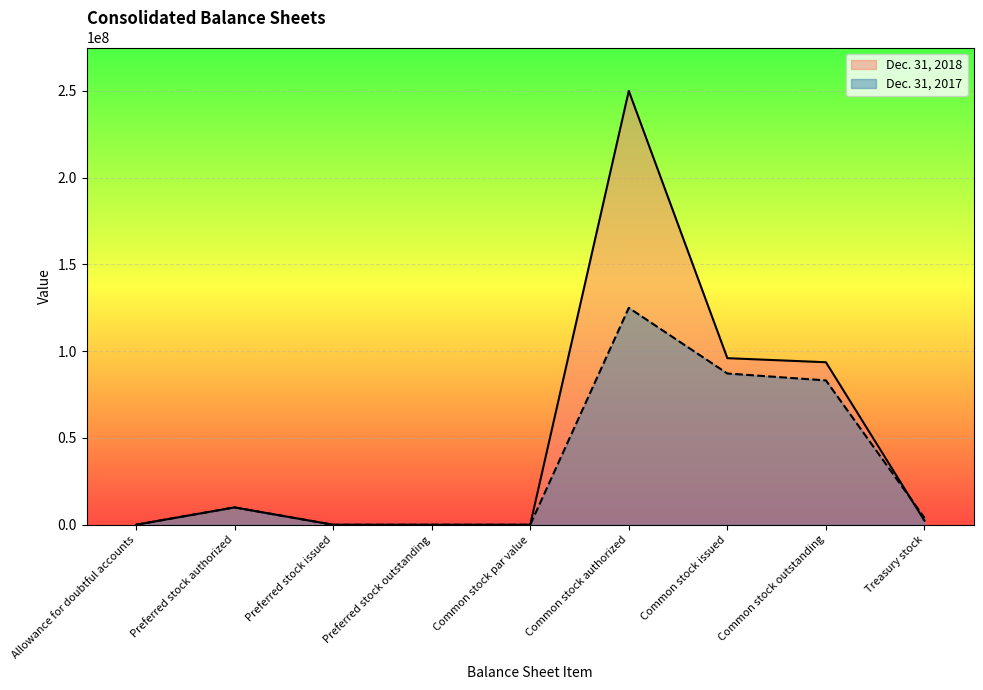

How many values in Dec. 31, 2017 are above zero?

7